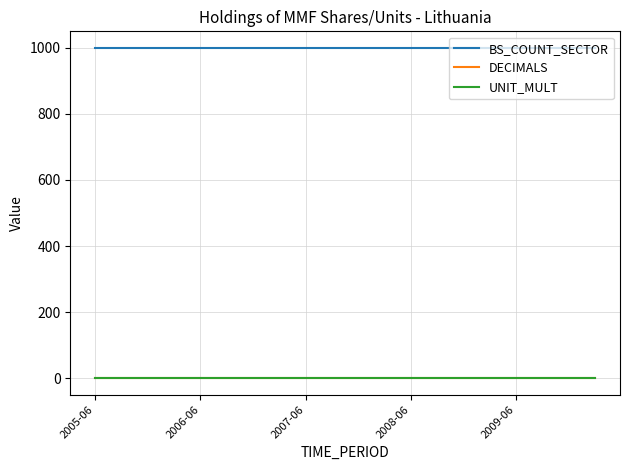

How many lines are shown in the chart?

3